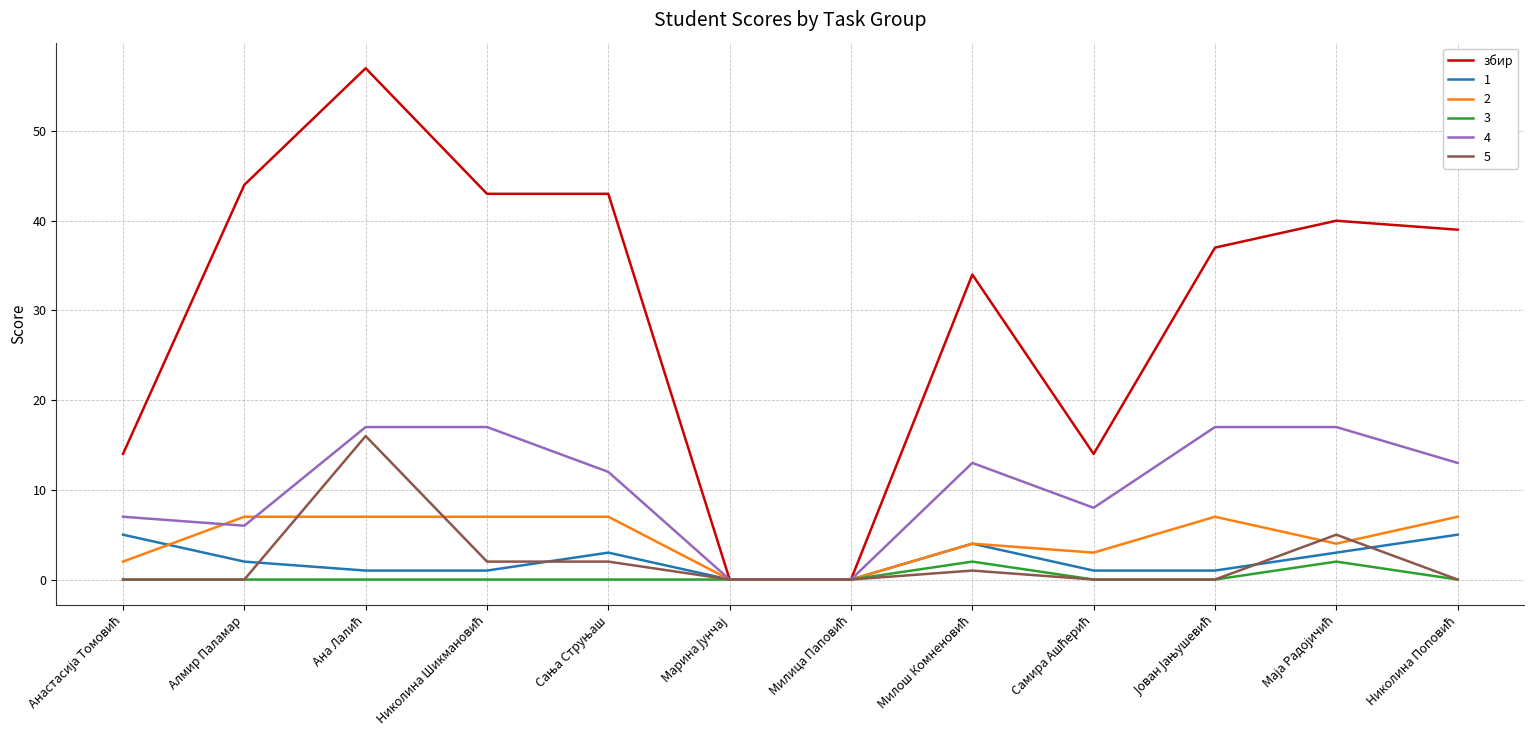

What is the maximum value shown in the chart?

57